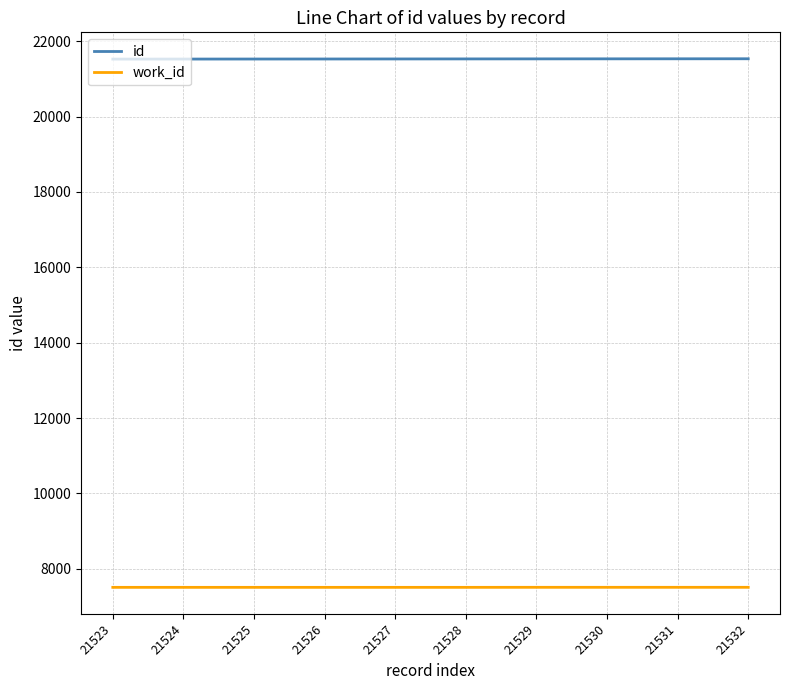

Is it true that work_id equals 1739 at 21532?

False